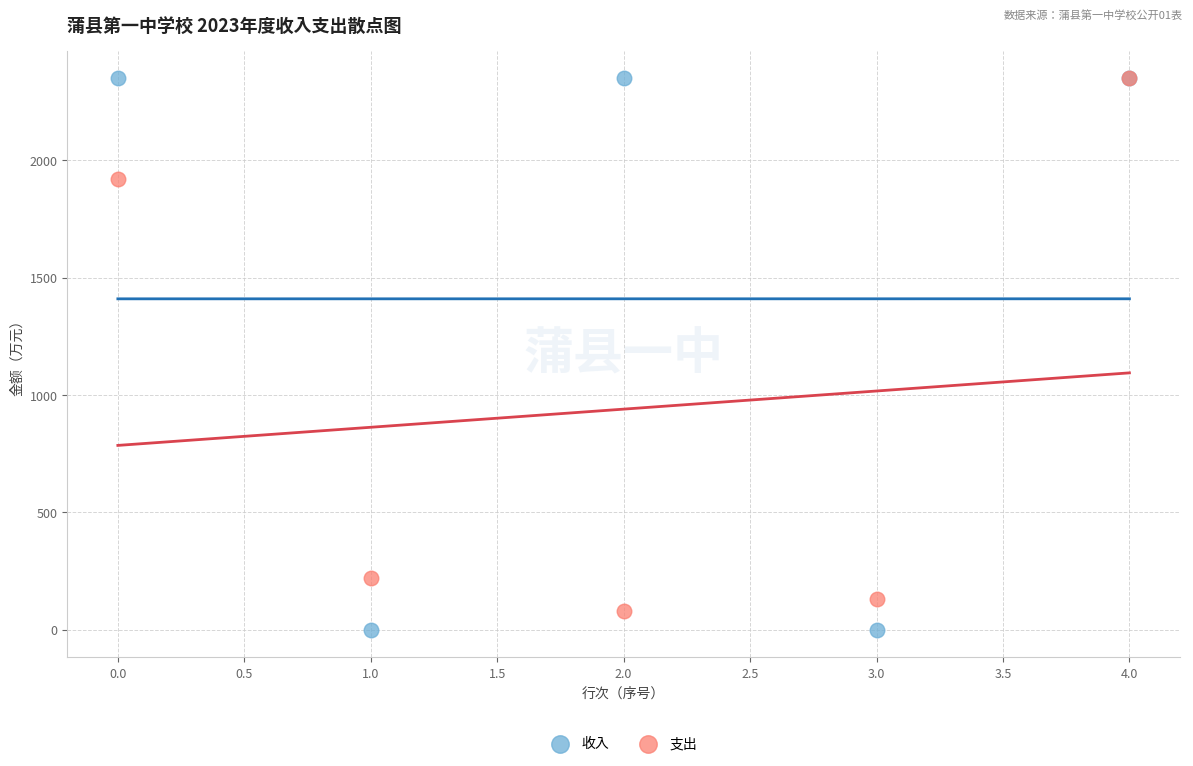

Across all series, what Y value is closest to 1174?

1919.0